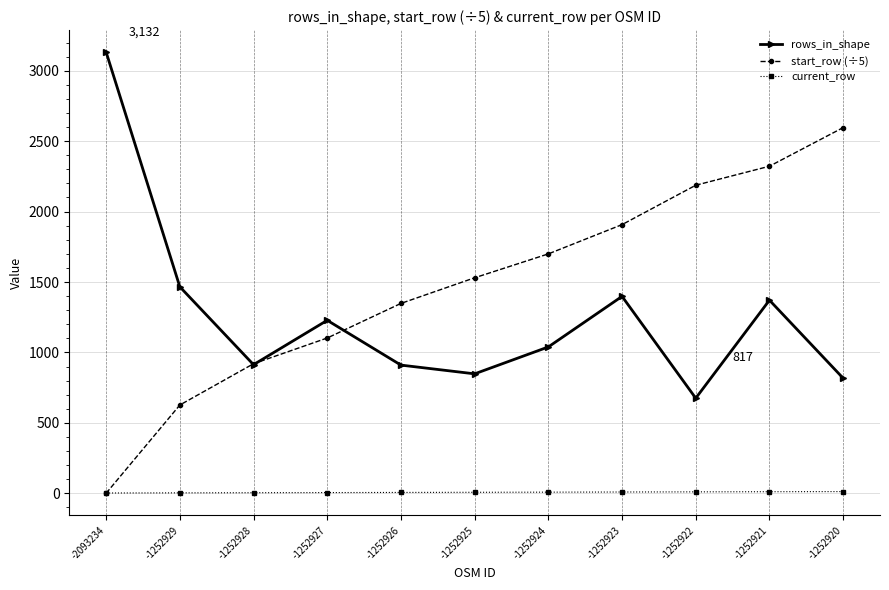

In rows_in_shape, how many points are lower than both neighbors (excluding endpoints)?

3